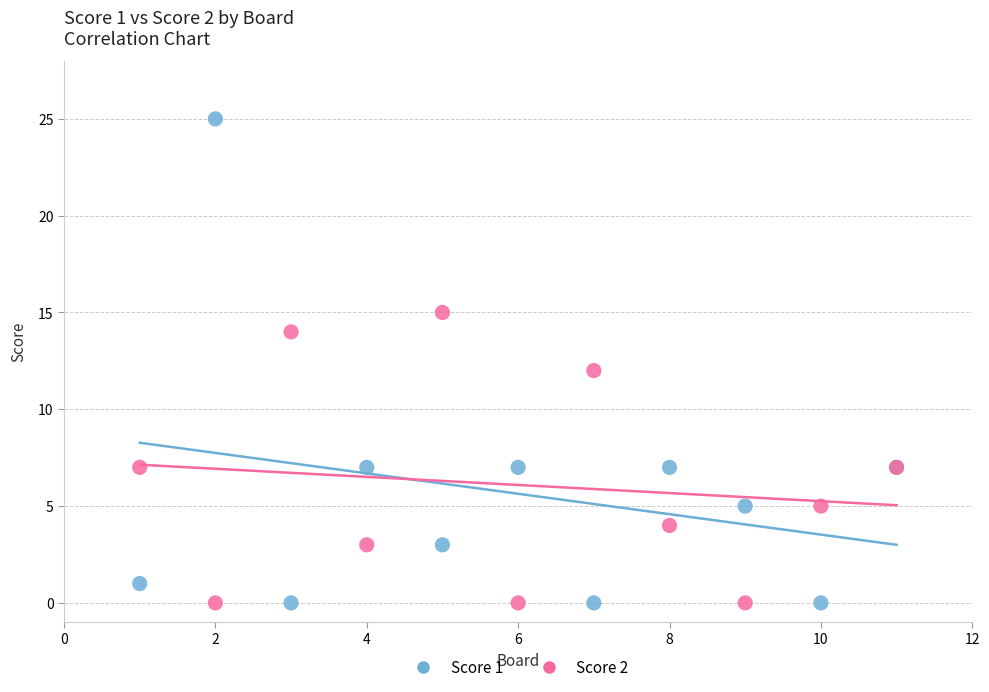

What are all the series names shown in the legend?

Score 1, Score 2